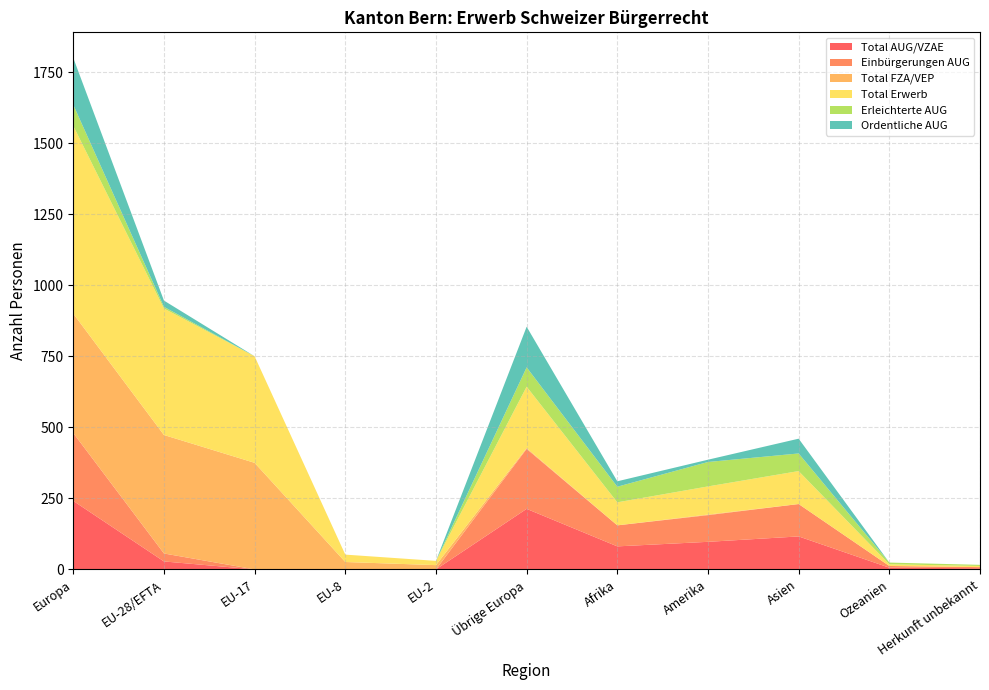

Reading right to left, what are all the values shown in this chart?

Total AUG/VZAE: Herkunft unbekannt=4	Ozeanien=6	Asien=116	Amerika=97	Afrika=81	Übrige Europa=213	EU-2=0	EU-8=0	EU-17=0	EU-28/EFTA=28	Europa=241
Einbürgerungen AUG: Herkunft unbekannt=4	Ozeanien=6	Asien=114	Amerika=94	Afrika=74	Übrige Europa=211	EU-2=0	EU-8=0	EU-17=0	EU-28/EFTA=28	Europa=239
Total FZA/VEP: Herkunft unbekannt=0	Ozeanien=0	Asien=0	Amerika=2	Afrika=0	Übrige Europa=3	EU-2=15	EU-8=26	EU-17=375	EU-28/EFTA=417	Europa=420
Total Erwerb: Herkunft unbekannt=4	Ozeanien=6	Asien=116	Amerika=99	Afrika=81	Übrige Europa=216	EU-2=15	EU-8=26	EU-17=375	EU-28/EFTA=445	Europa=661
Erleichterte AUG: Herkunft unbekannt=4	Ozeanien=6	Asien=62	Amerika=86	Afrika=55	Übrige Europa=68	EU-2=0	EU-8=0	EU-17=0	EU-28/EFTA=6	Europa=74
Ordentliche AUG: Herkunft unbekannt=0	Ozeanien=0	Asien=52	Amerika=8	Afrika=19	Übrige Europa=143	EU-2=0	EU-8=0	EU-17=0	EU-28/EFTA=22	Europa=165